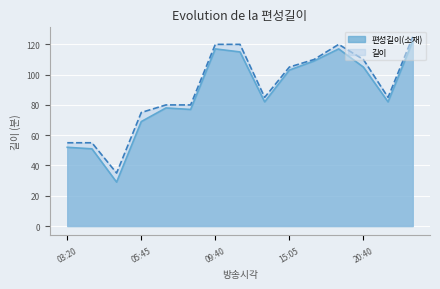

How many data points in 길이 are above 85?

7